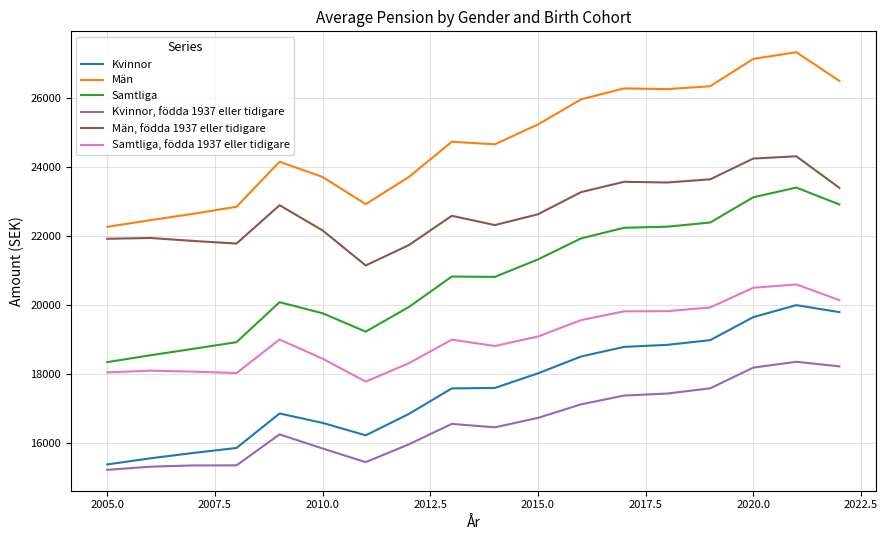

What is the difference between the maximum and minimum values in the Män series?

5061